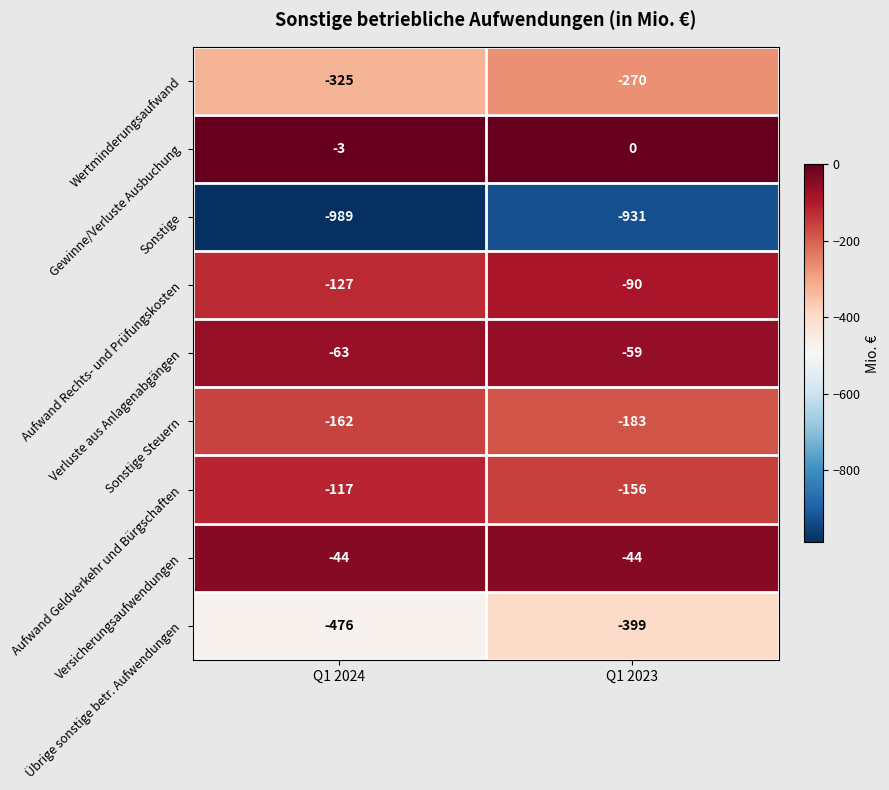

Rank the series at Q1 2024 from highest to lowest value.

Gewinne/Verluste Ausbuchung, Versicherungsaufwendungen, Verluste aus Anlagenabgängen, Aufwand Geldverkehr und Bürgschaften, Aufwand Rechts- und Prüfungskosten, Sonstige Steuern, Wertminderungsaufwand, Übrige sonstige betr. Aufwendungen, Sonstige